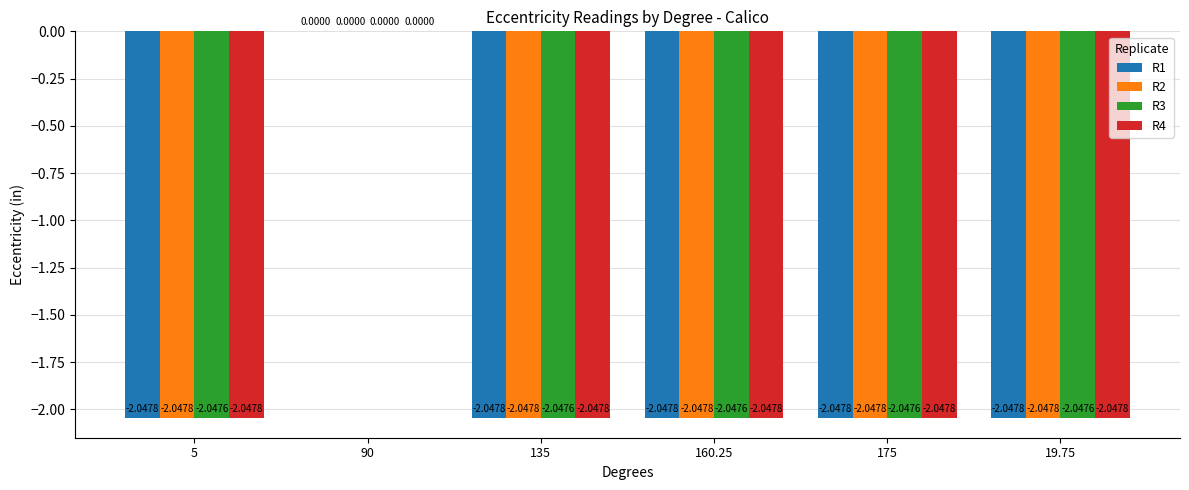

Are the bars horizontal?

No